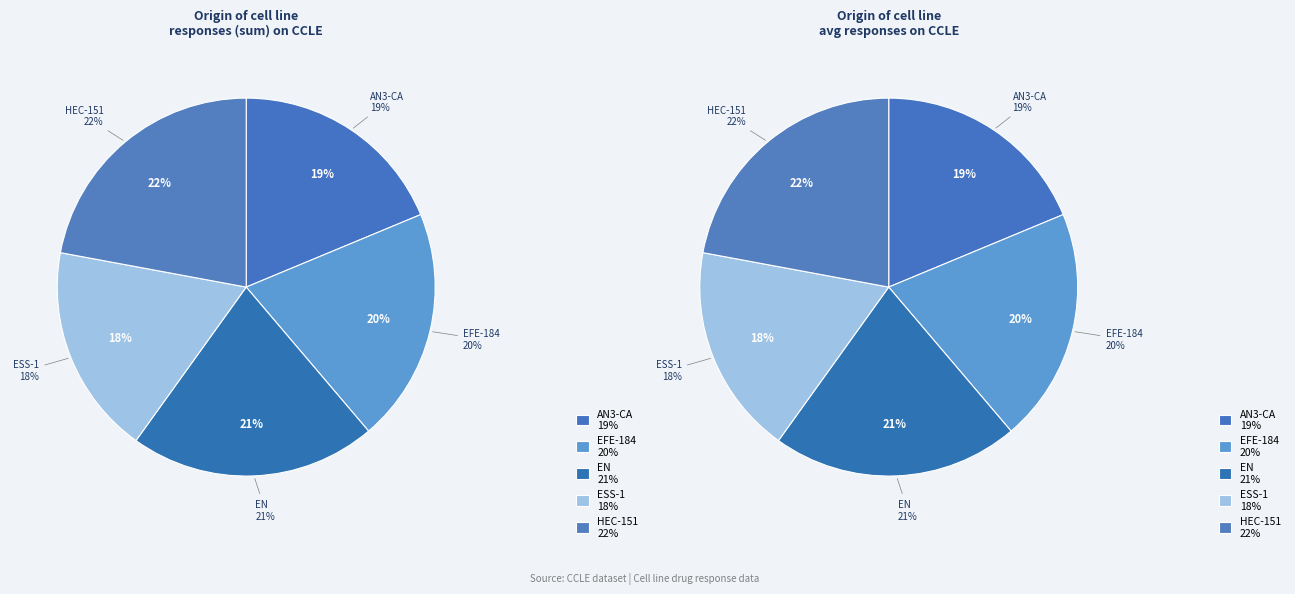

The 21 slice represents 1% of the pie. True or false?

False